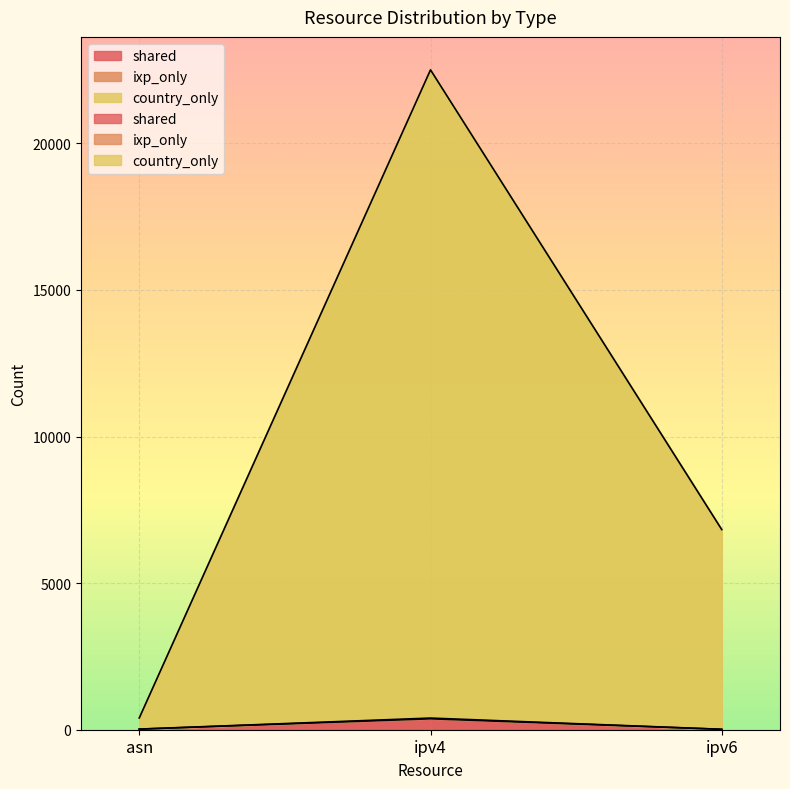

True or false: shared has a value of 20 at asn.

True